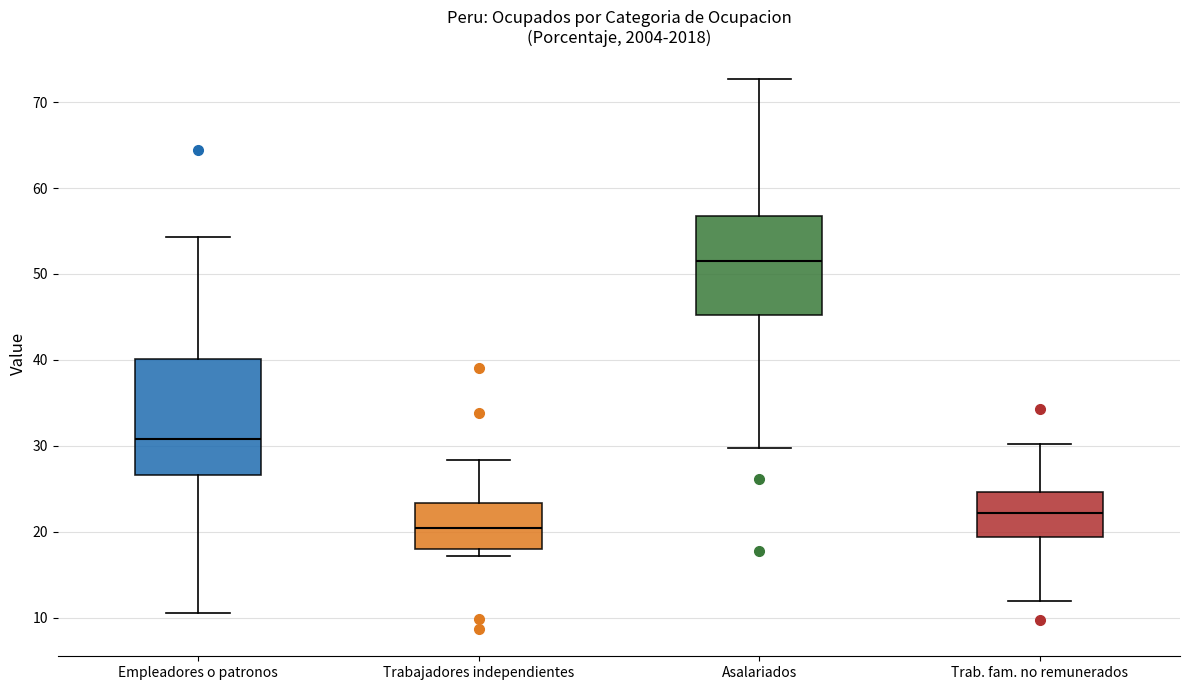

Which box has the highest median line?

Asalariados